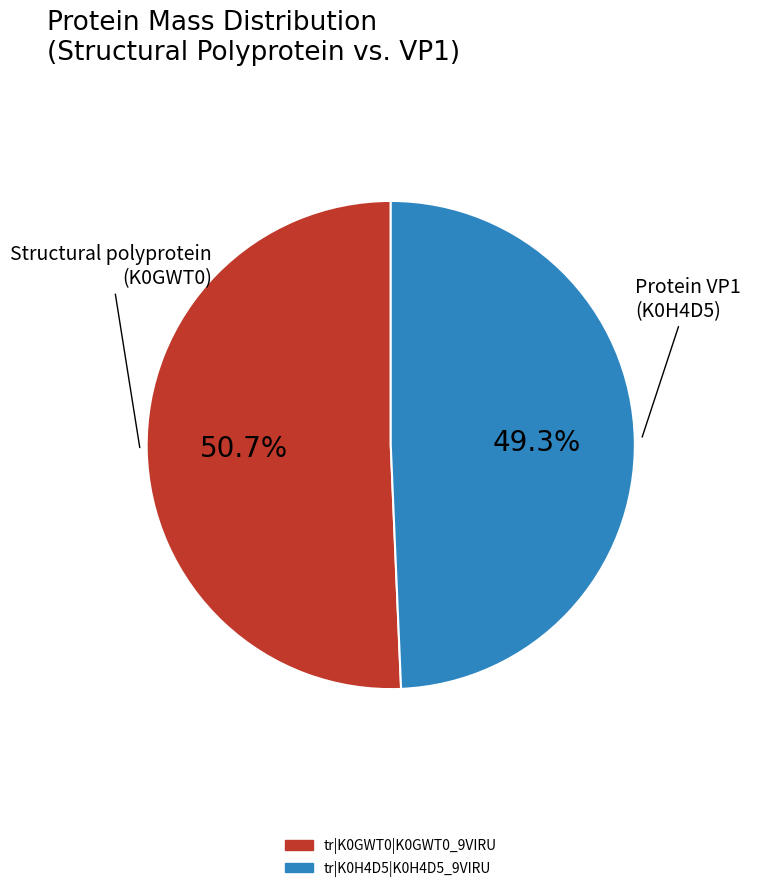

Is it true that tr|K0H4D5|K0H4D5_9VIRU is 55% of the pie?

False